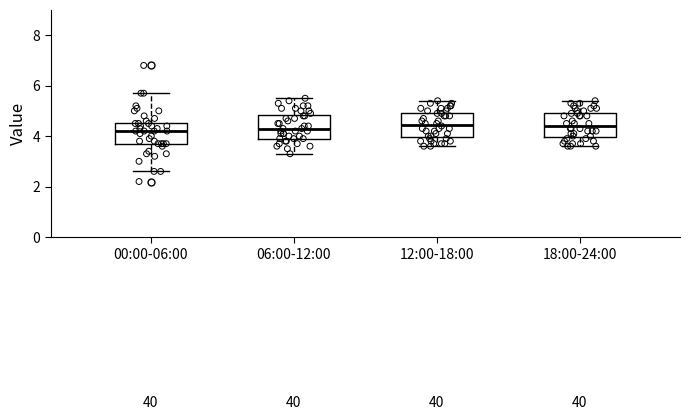

Reading left to right, read every box against the y-axis: the position of its median line, the range the box covers, and the ends of its whiskers. The values are not printed on the chart, so give them approximately, as read against the axis.

00:00-06:00: median 4.2, box 3.8 to 4.6, whiskers 2.6 to 5.8
06:00-12:00: median 4.4, box 4.0 to 4.8, whiskers 3.4 to 5.6
12:00-18:00: median 4.4, box 4.0 to 5.0, whiskers 3.6 to 5.4
18:00-24:00: median 4.4, box 4.0 to 5.0, whiskers 3.6 to 5.4